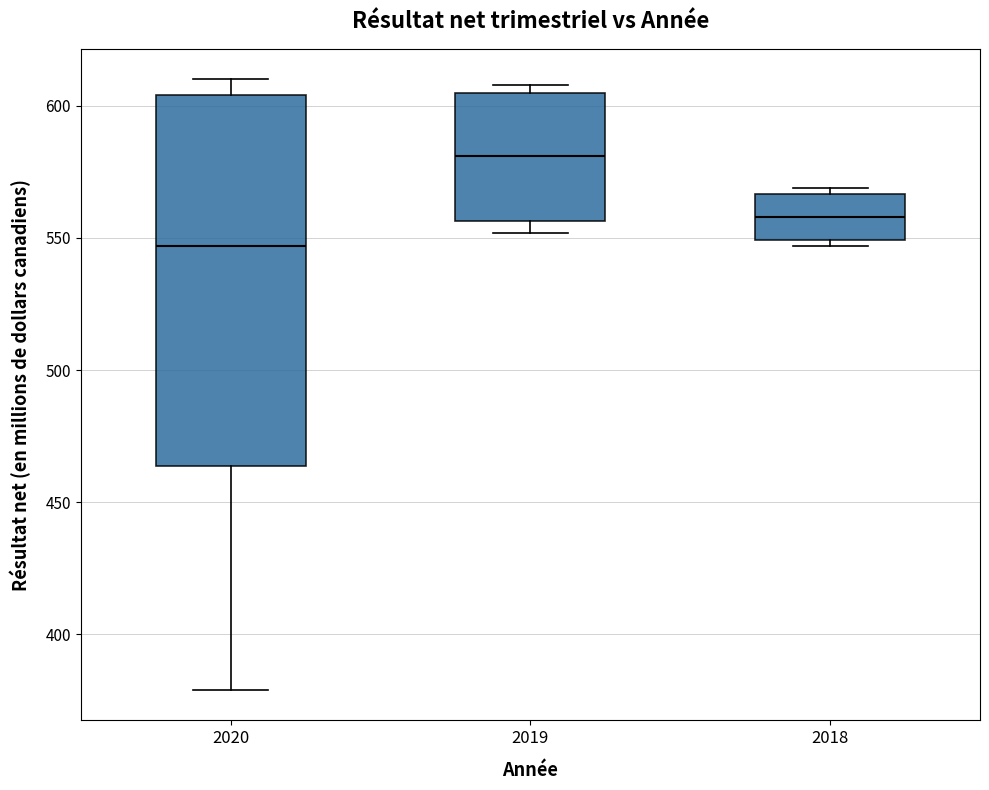

Comparing the boxes themselves (not the whiskers), which one is the tallest?

2020